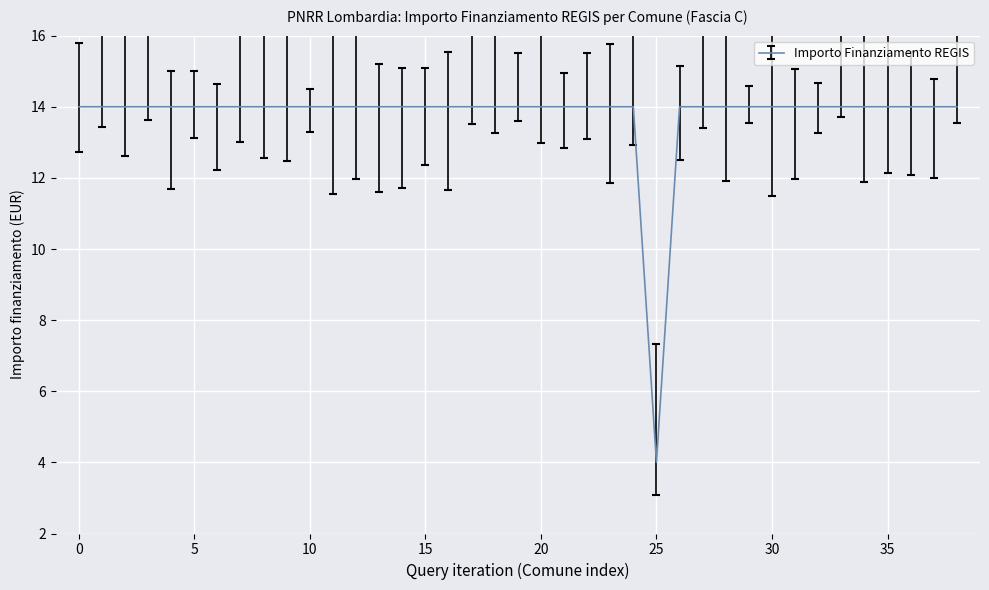

What is the minimum value shown in the chart?

4